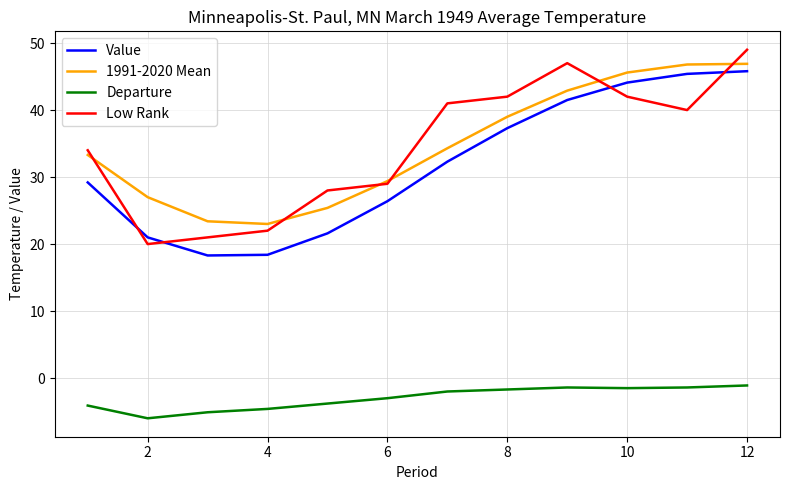

True or false: Departure and 1991-2020 Mean cross at least once.

False